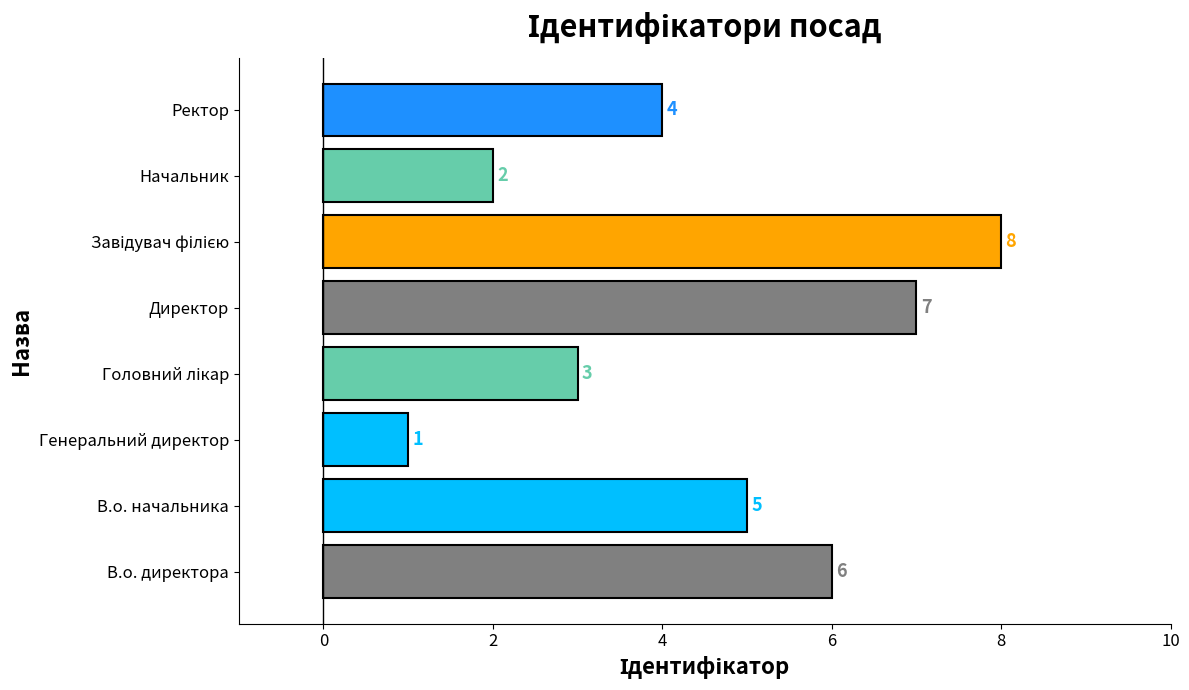

What is the sum of the values at Начальник and В.о. директора?

8